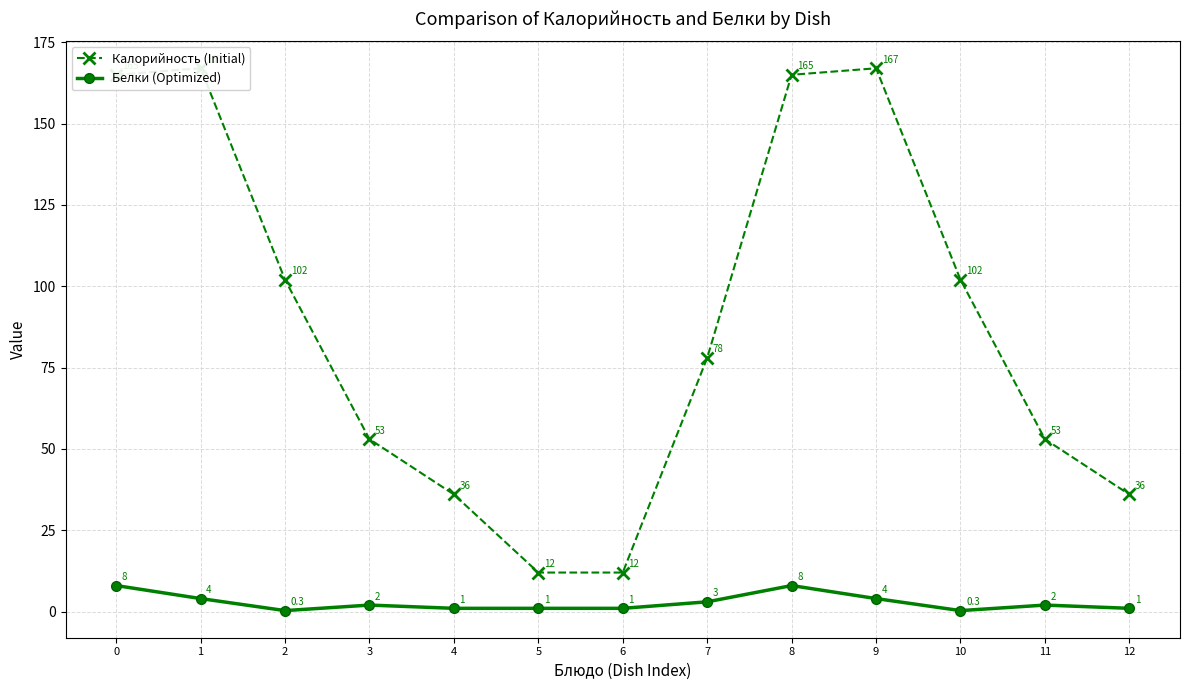

What is the sum of the Белки (Optimized) values at 1 and 3?

6.0